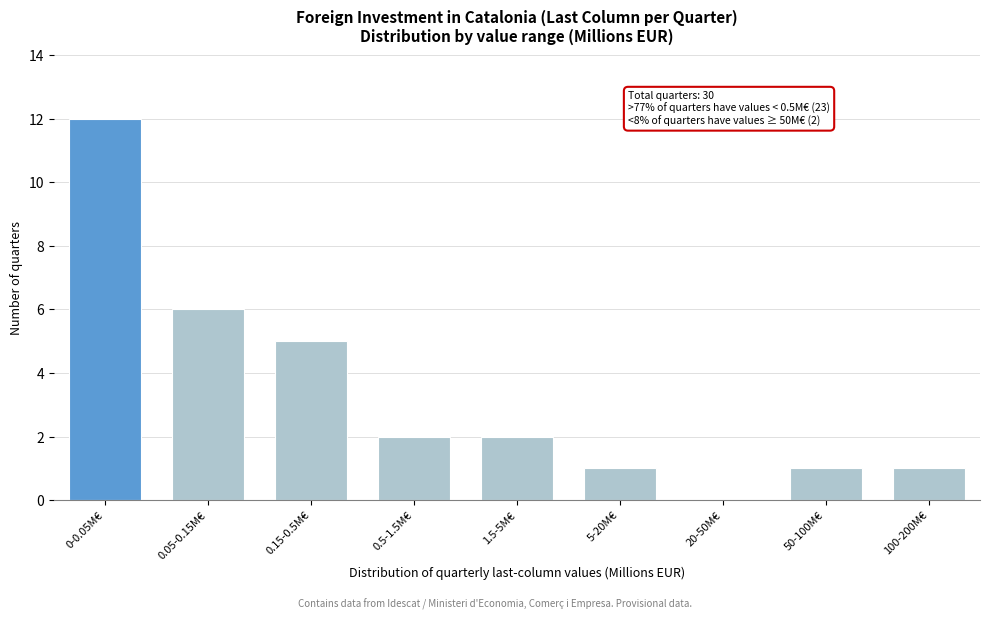

Reading right to left, what are all the values shown in this chart?

100-200M€=1	50-100M€=1	20-50M€=0	5-20M€=1	1.5-5M€=2	0.5-1.5M€=2	0.15-0.5M€=5	0.05-0.15M€=6	0-0.05M€=12